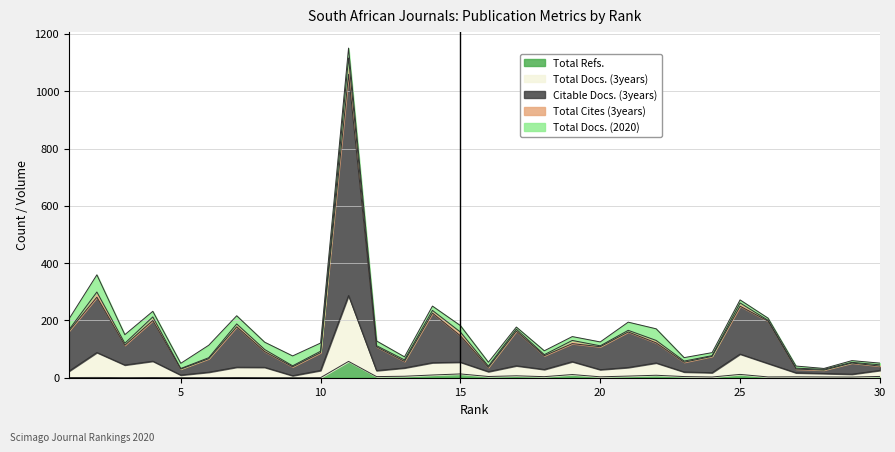

True or false: Total Docs. (3years) has more than 1 interior local peaks.

True